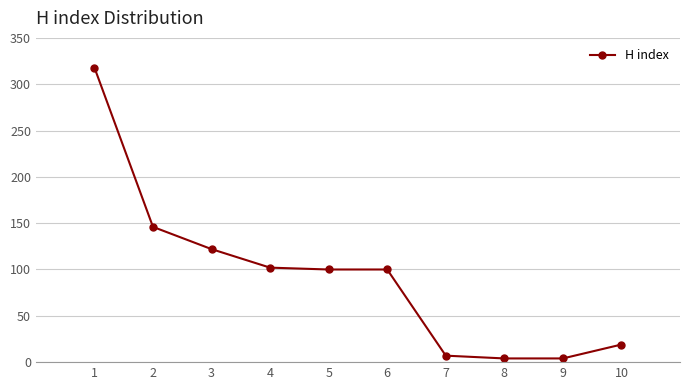

What is the maximum value shown in the chart?

318